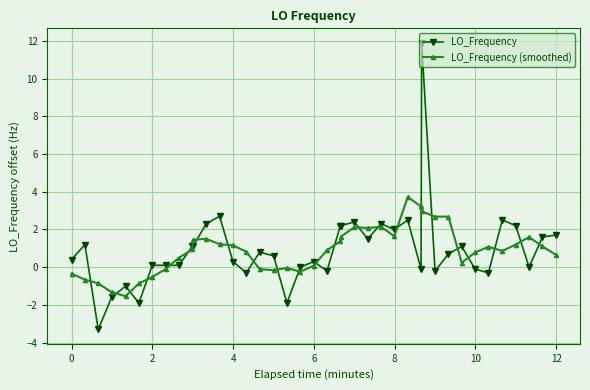

What is the value of the LO_Frequency (smoothed) point at the 30th from the left?

3.0